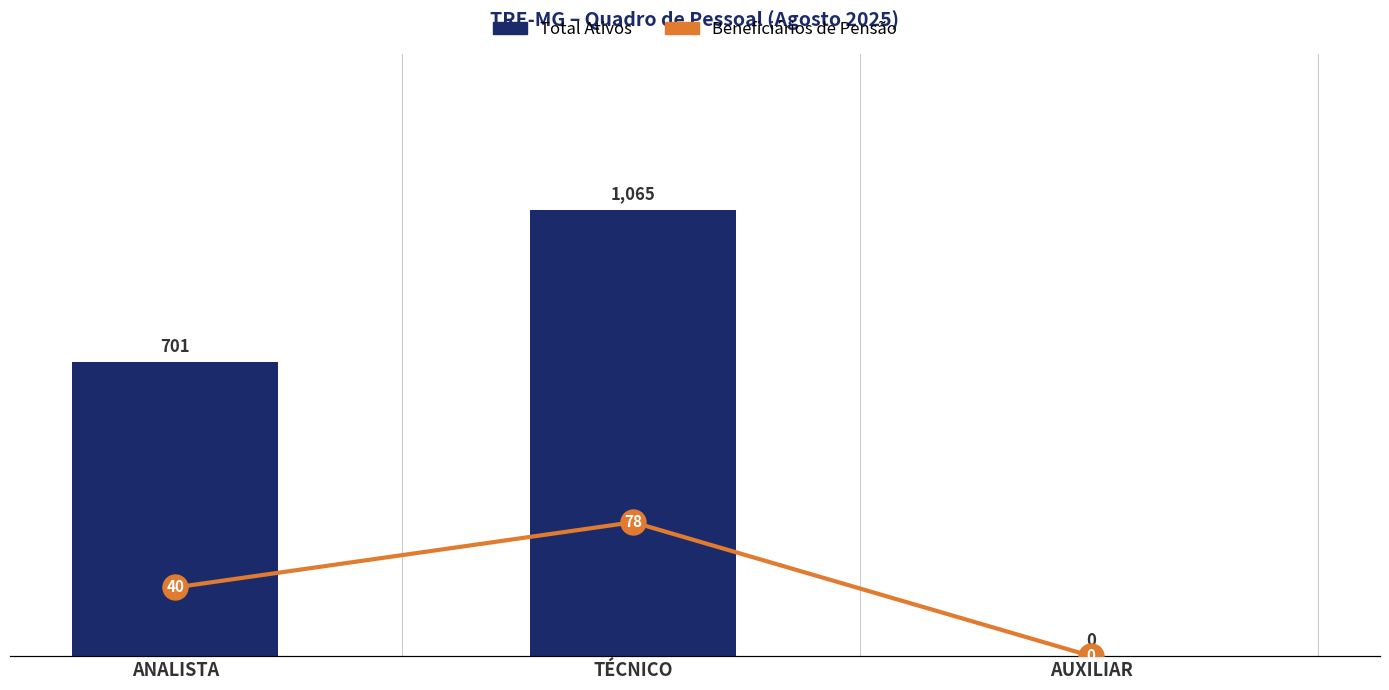

What is the average value of the Total Ativos series?

589